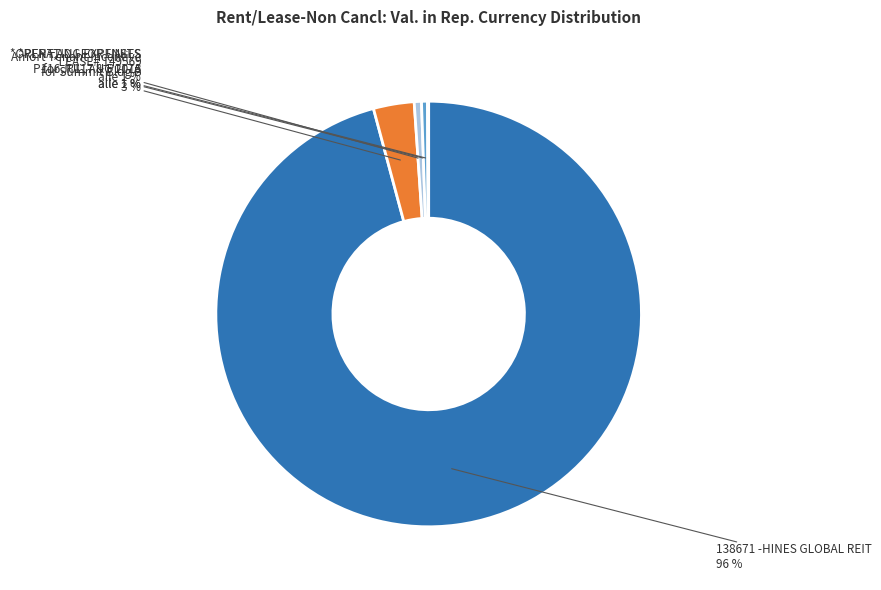

Is the sum of Amort Tenant Incentive
for Summit Bldg B and *LEASE# 149569 greater than half?

No